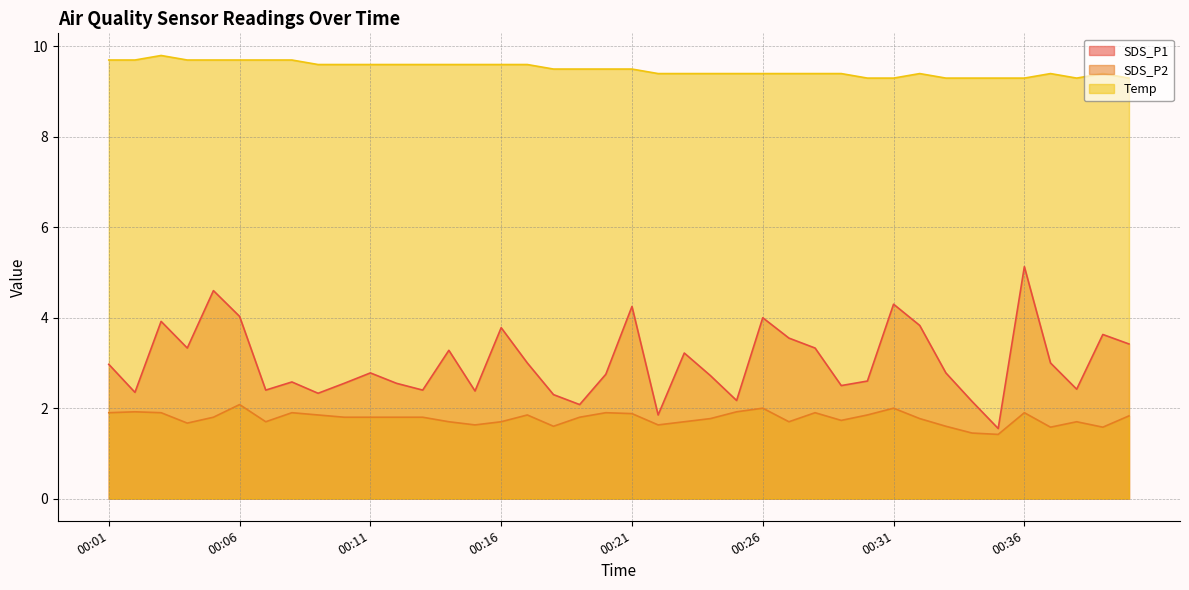

At which category is the sum across all series the highest?

00:36